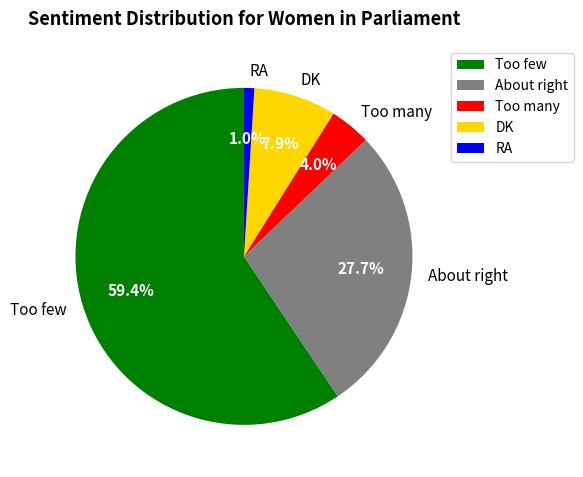

Is the sum of Too few and Too many greater than half?

Yes